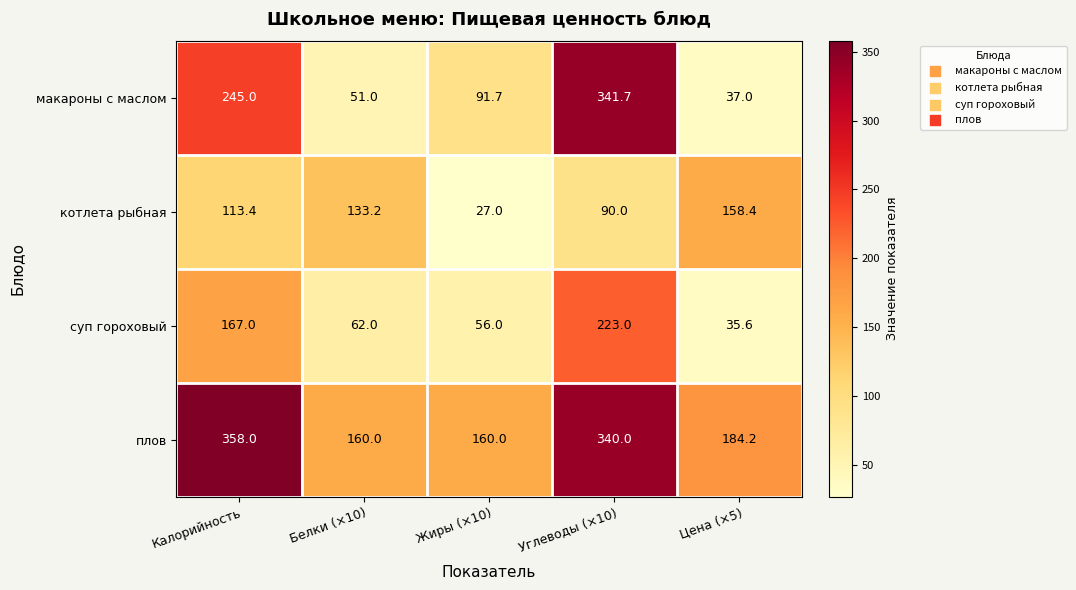

Read the макароны с маслом value at Белки (×10).

51.0